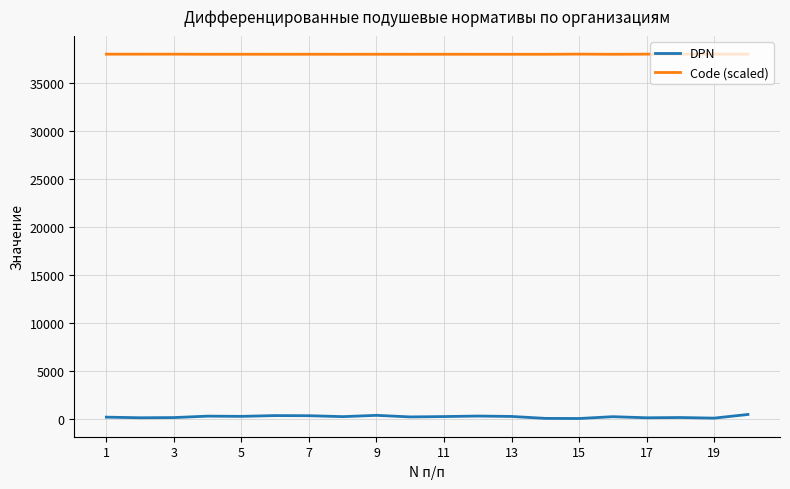

What is the greatest value displayed?

38020.2